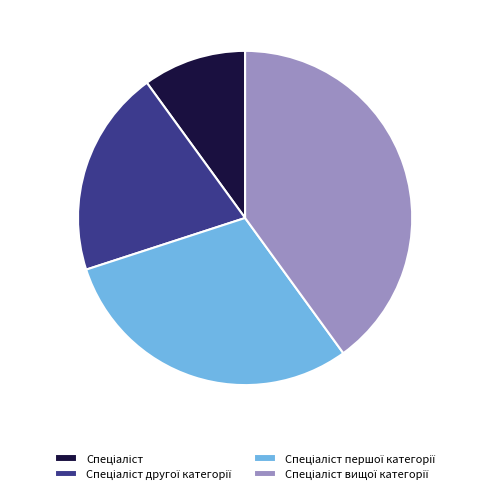

How many segments does this pie chart have?

4